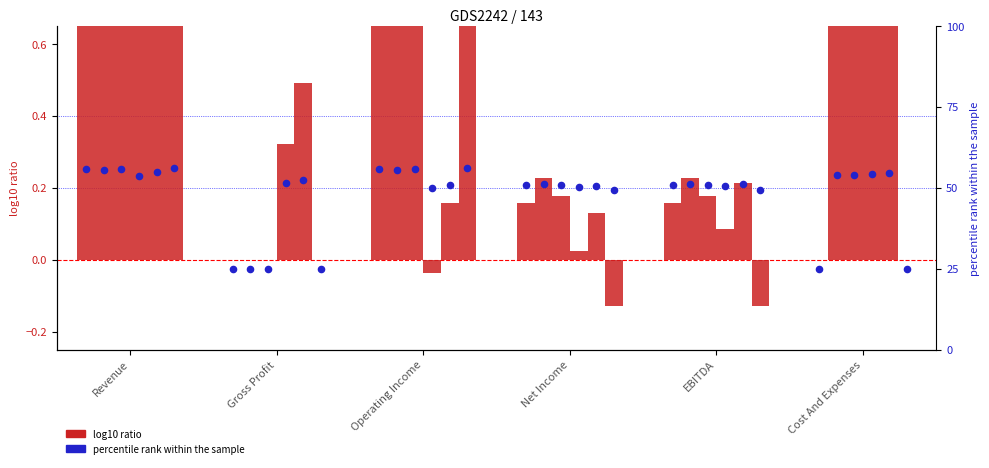

Is the value of 2006-09-30_pct at Net Income greater than the value of 2001-09-30_pct at Gross Profit?

Yes